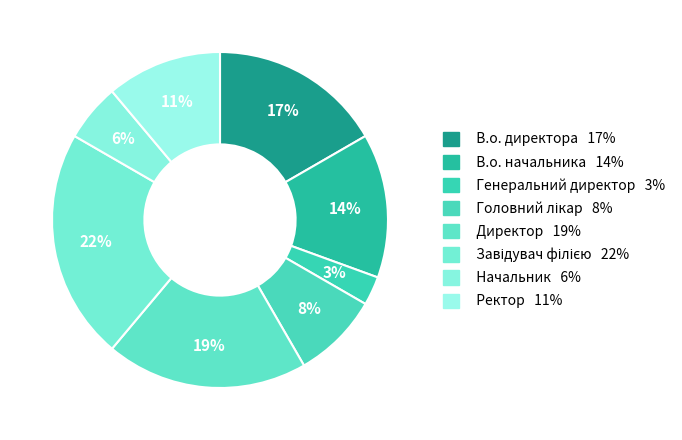

Count the number of slices in the pie.

8